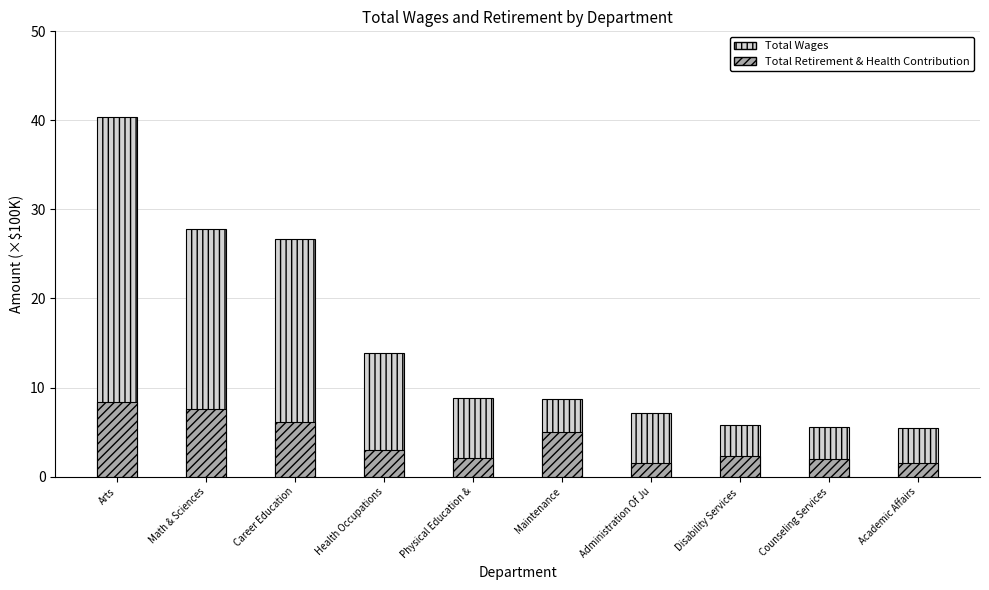

How many categories are shown in the chart?

10